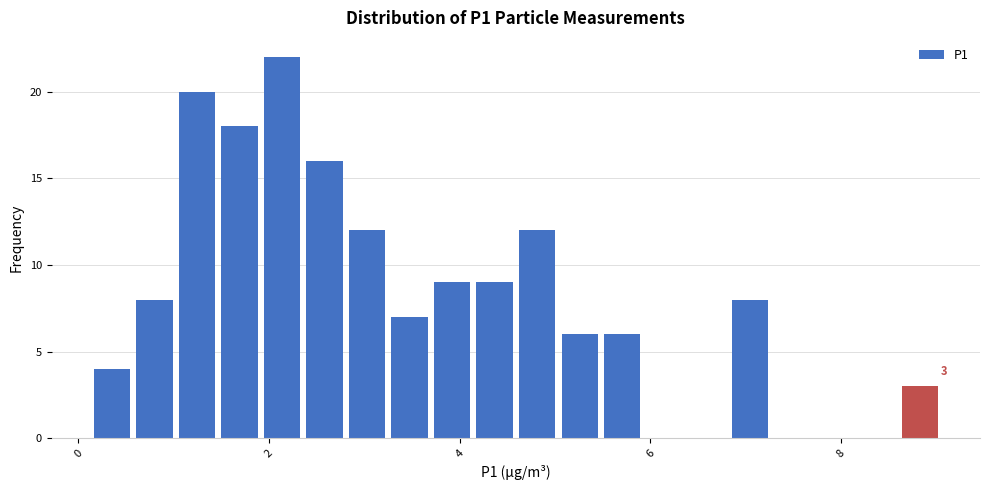

Around what value on the x-axis is the tallest bar? Give the approximate position of its centre, as read against the axis.

2.2